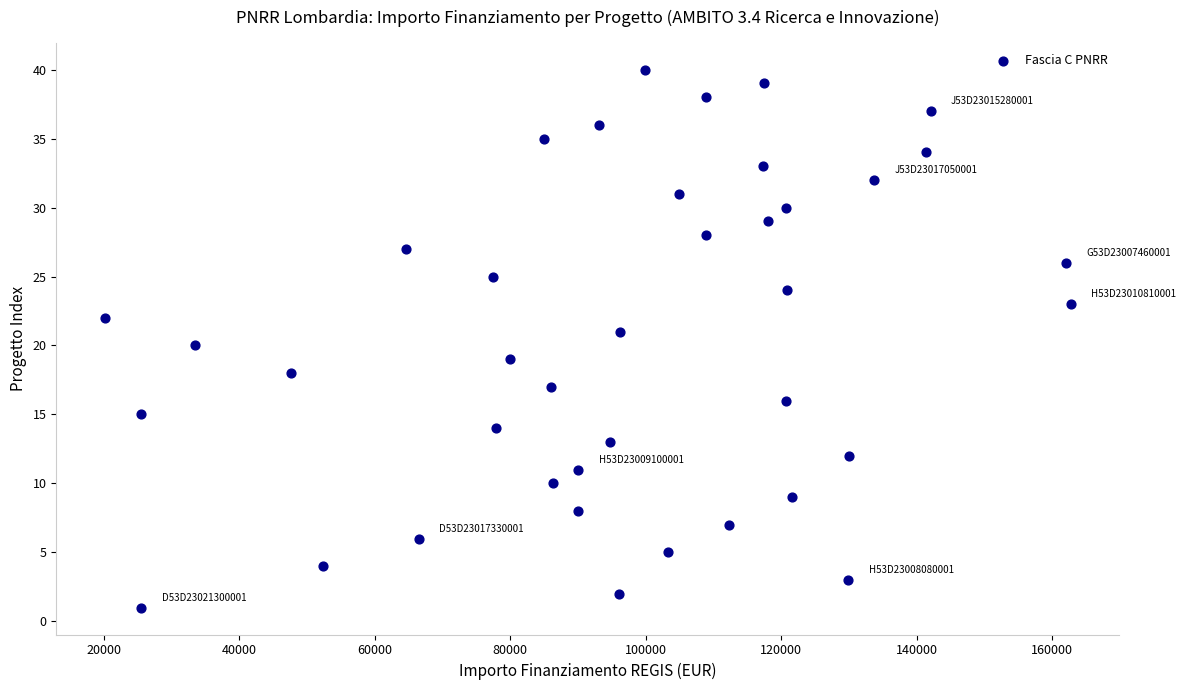

What is the range of Y values (max minus min)?

39